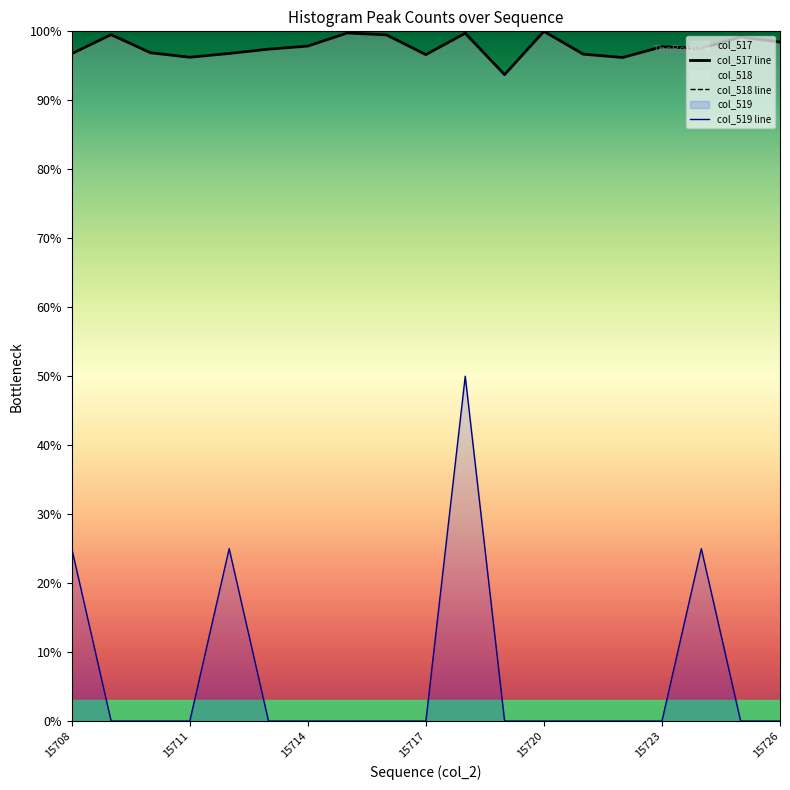

What is the maximum value for col_518 line?

100.0